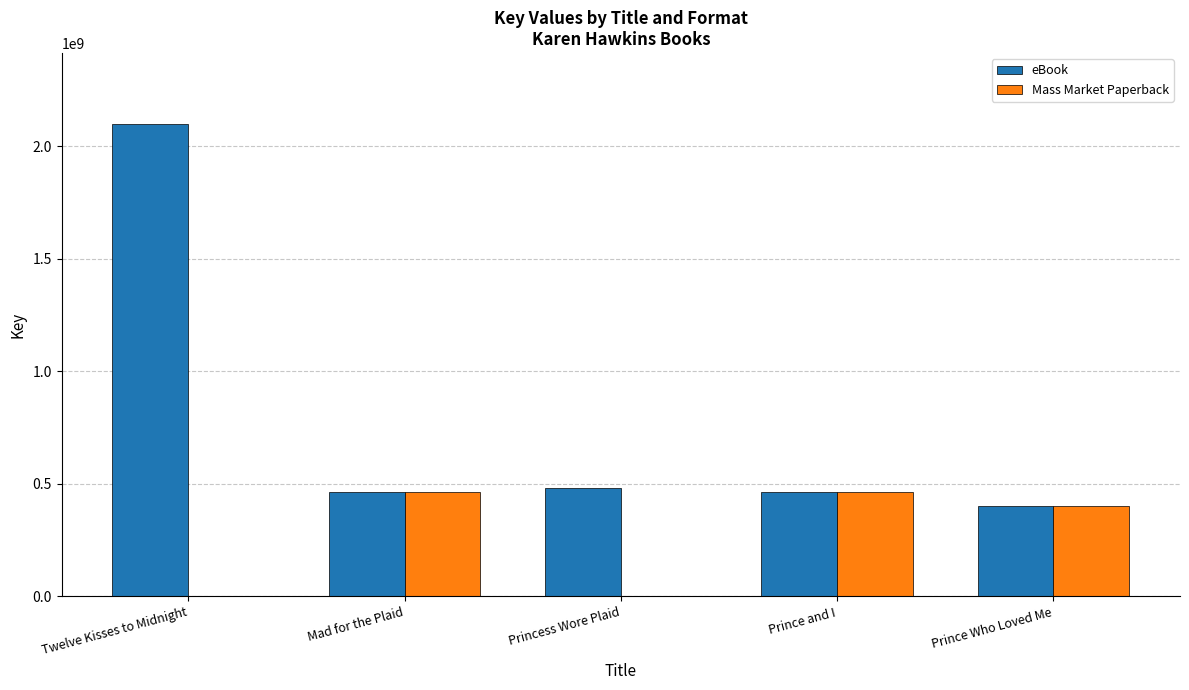

What is the difference between the eBook values at Twelve Kisses to Midnight and Prince Who Loved Me?

1694939607